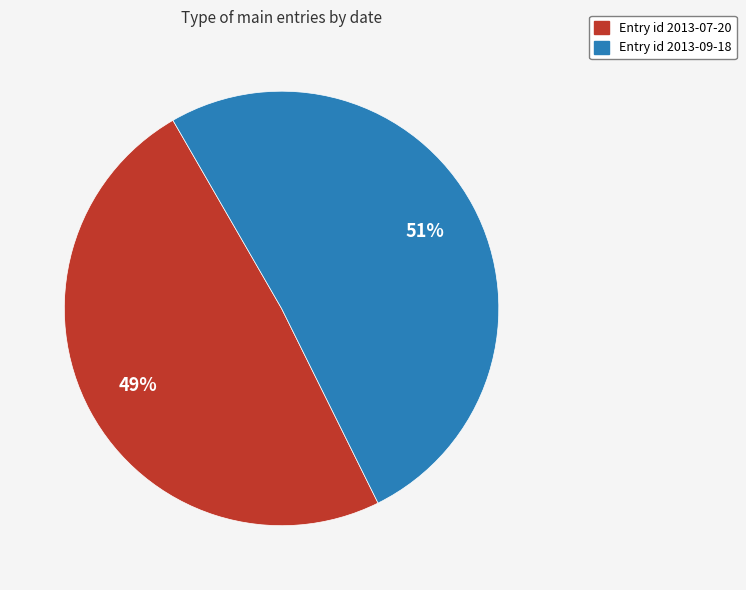

To the nearest percent, what is the average slice percentage?

50%